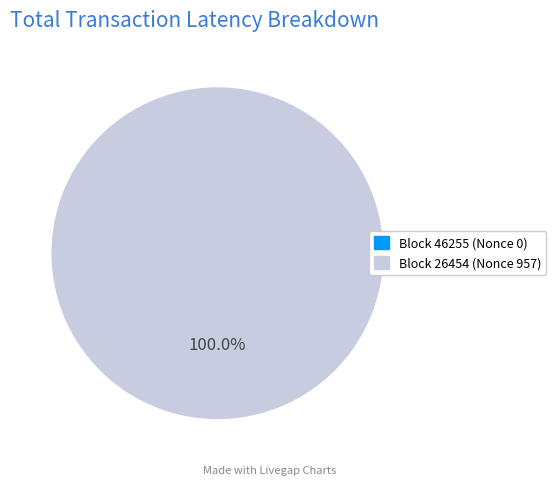

Which has a higher value, 26454 or 46255?

26454